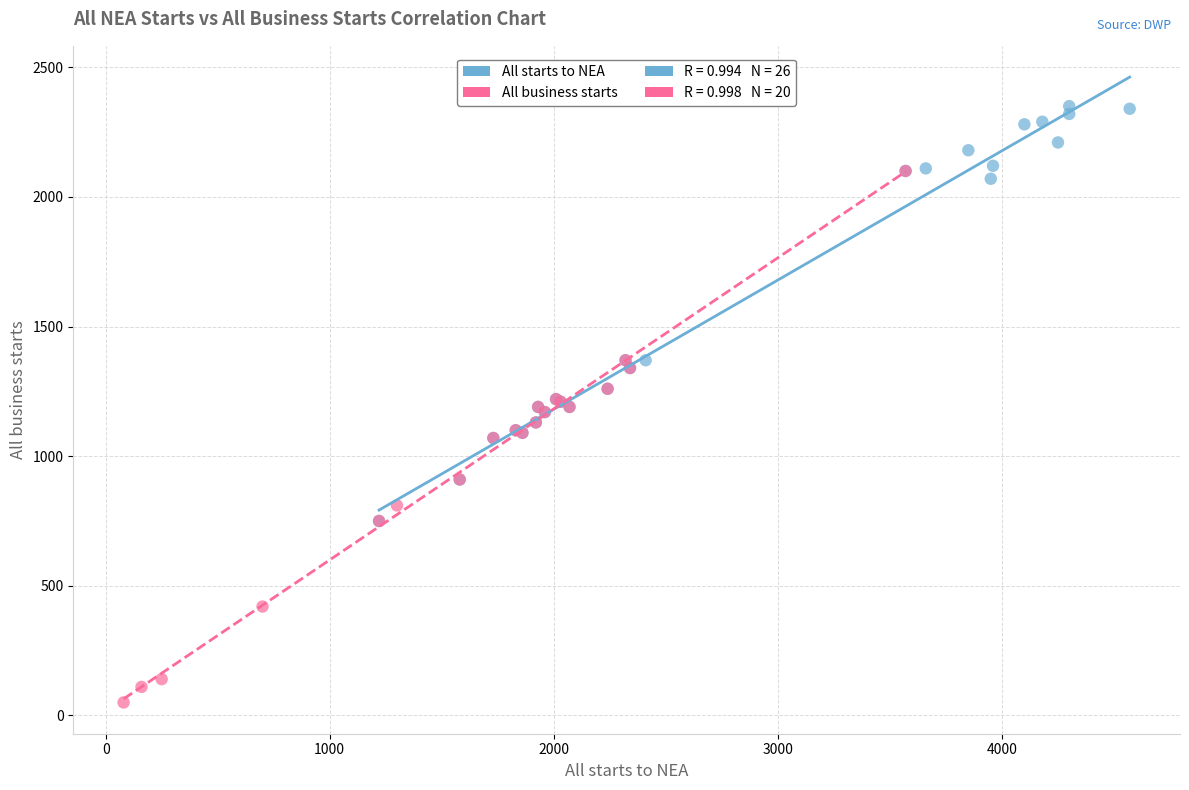

Which series reaches the minimum Y coordinate?

All business starts